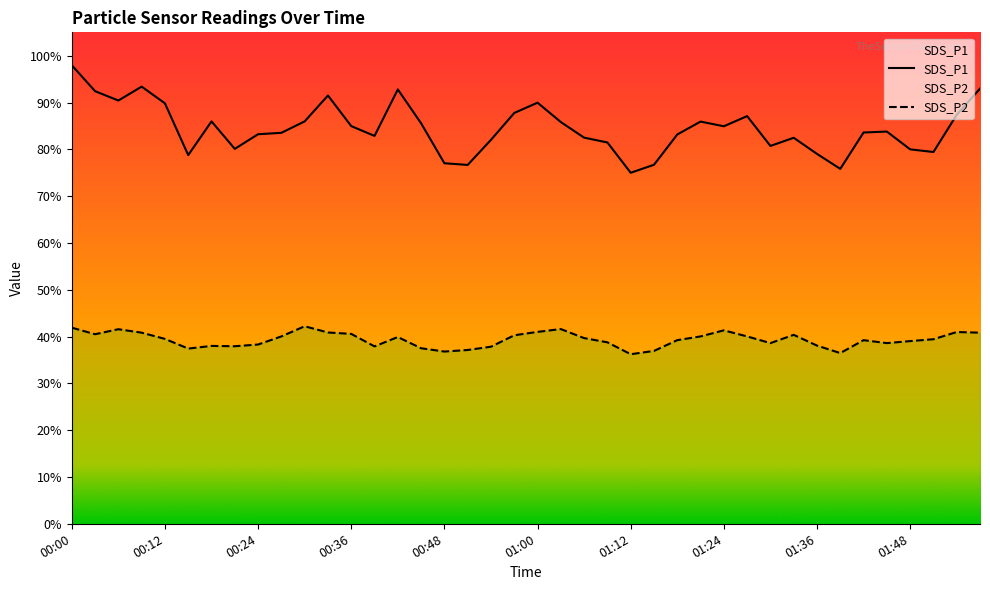

How many data points in SDS_P2 are above 39?

24